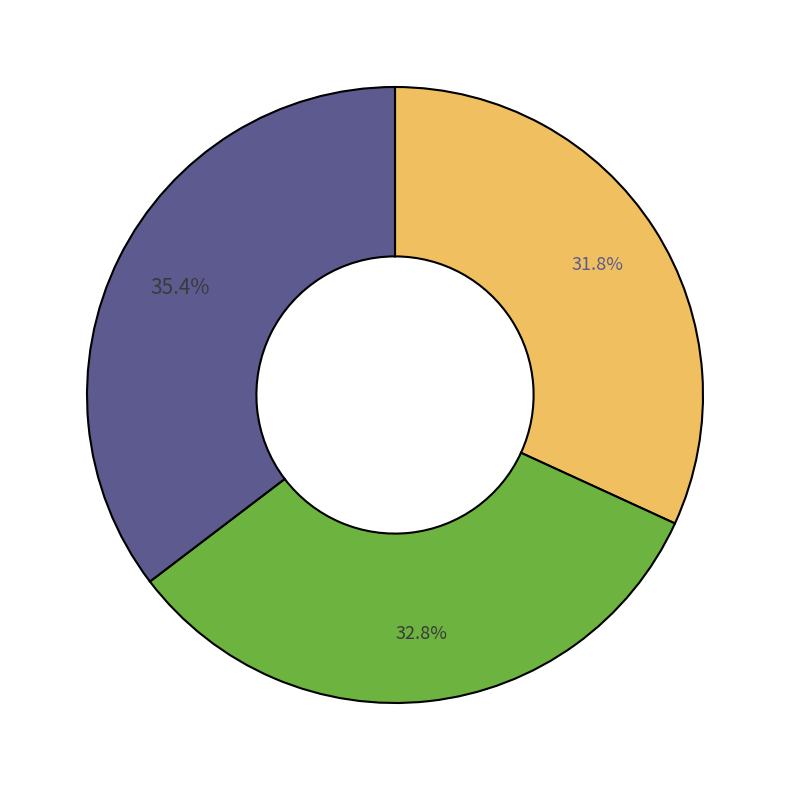

Is there a majority slice in this chart?

No